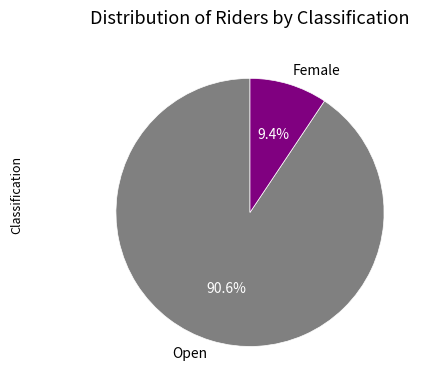

To the nearest percent, what percentage of the pie is Female?

9%